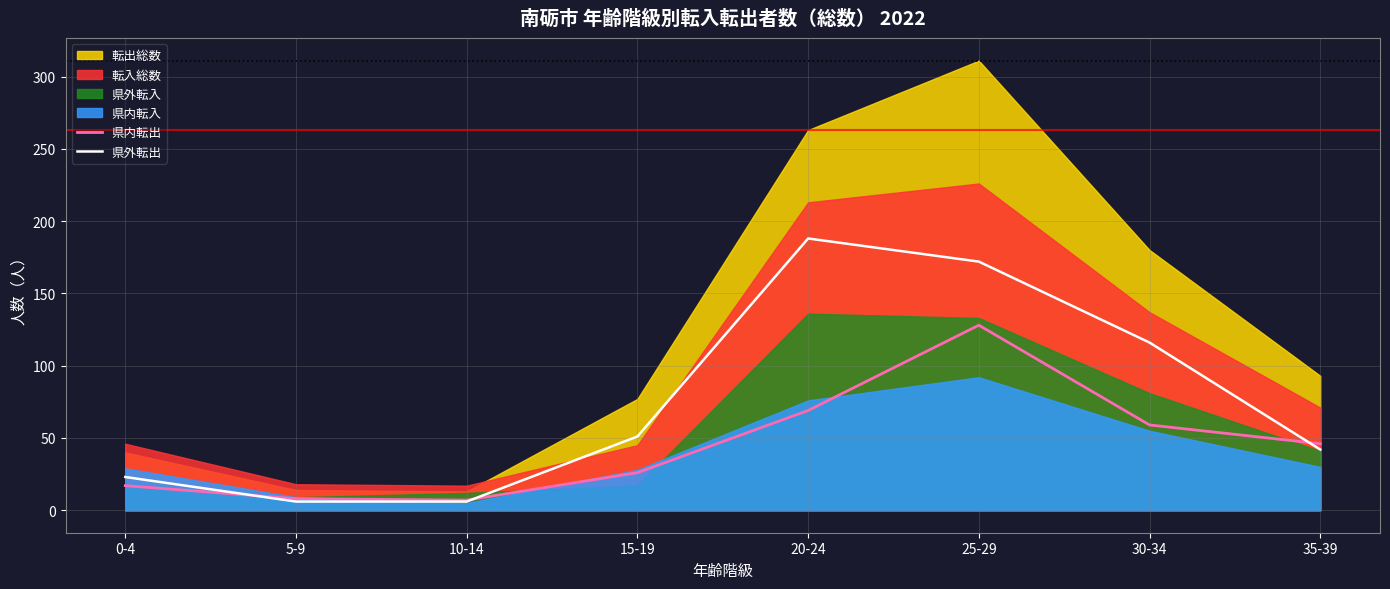

How many data points in 県内転出 are above 46?

3